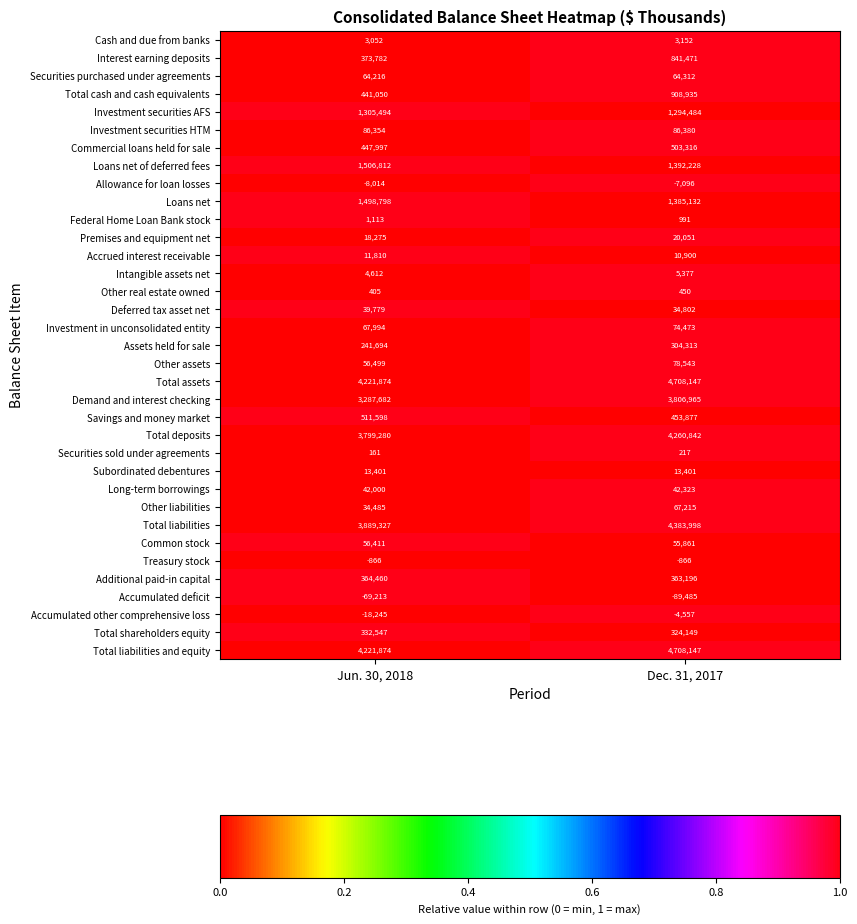

What is the maximum value shown in the chart?

4708147